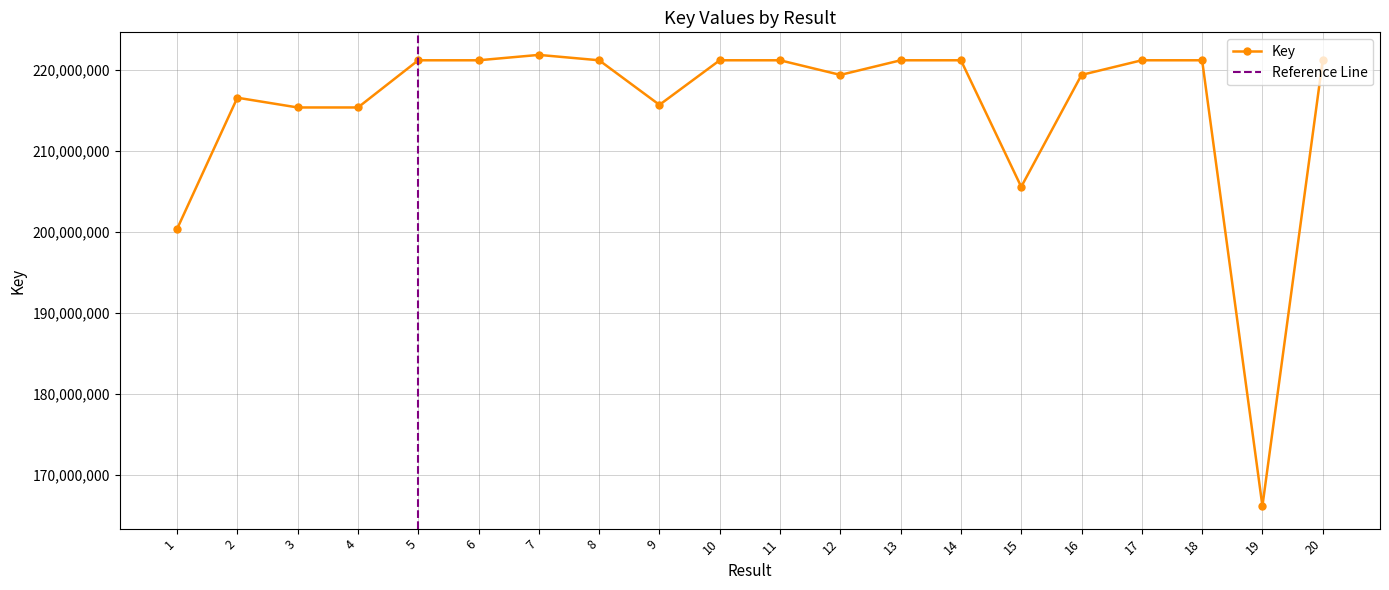

What is the difference between the second highest and second lowest values?

20820685